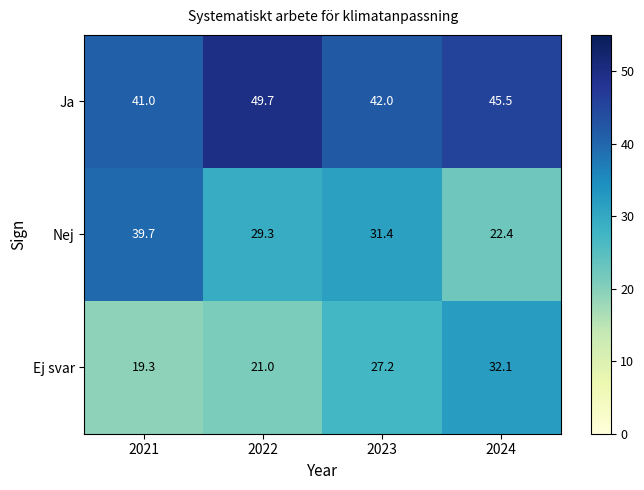

Rank the series by their maximum value, from lowest to highest.

Ej svar, Nej, Ja